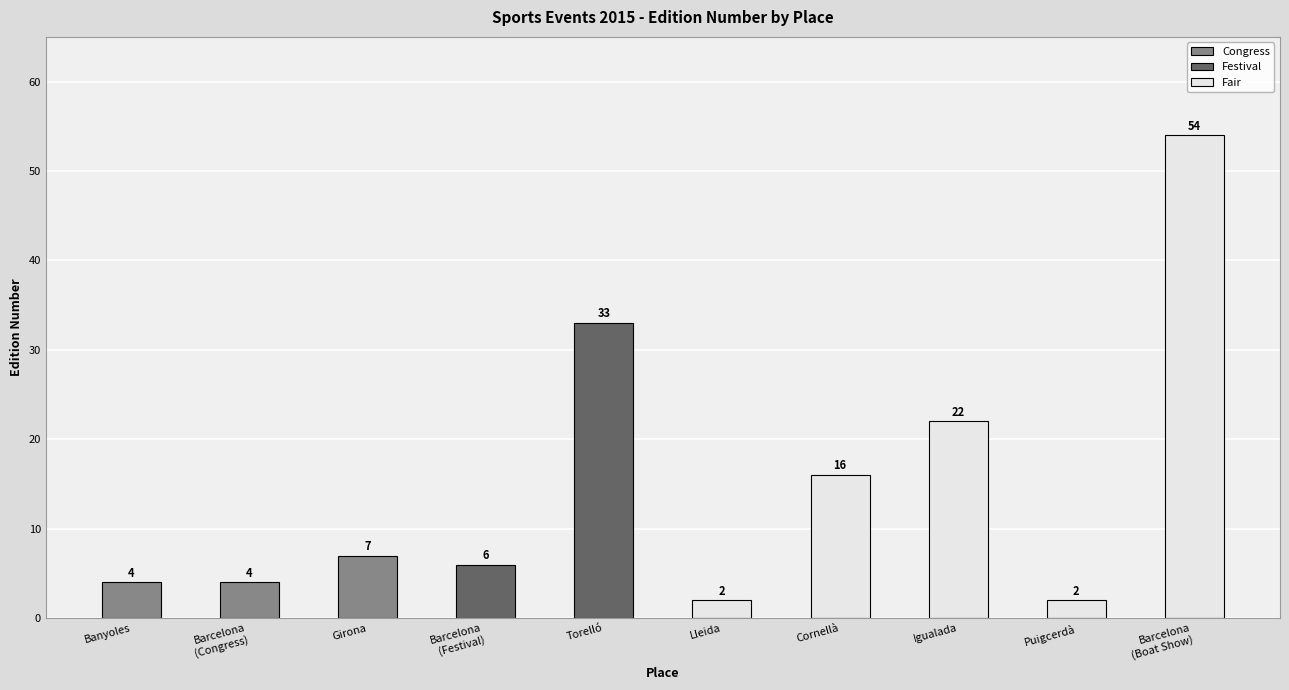

Reading left to right, transcribe all the data shown in this chart.

4	4	7	6	33	2	16	22	2	54